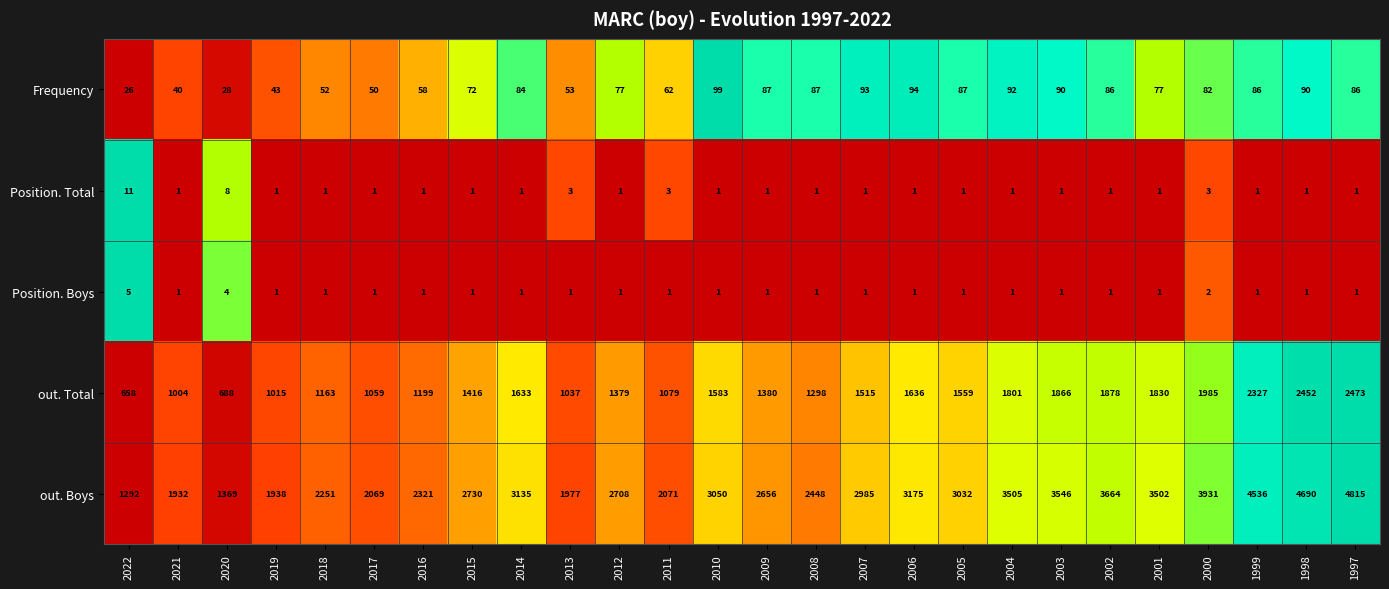

What is the difference between the highest and lowest values at 2007?

2984